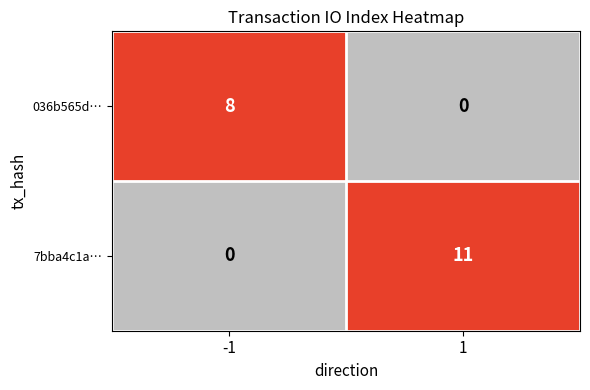

What is the sum of all 036b565d… values?

8